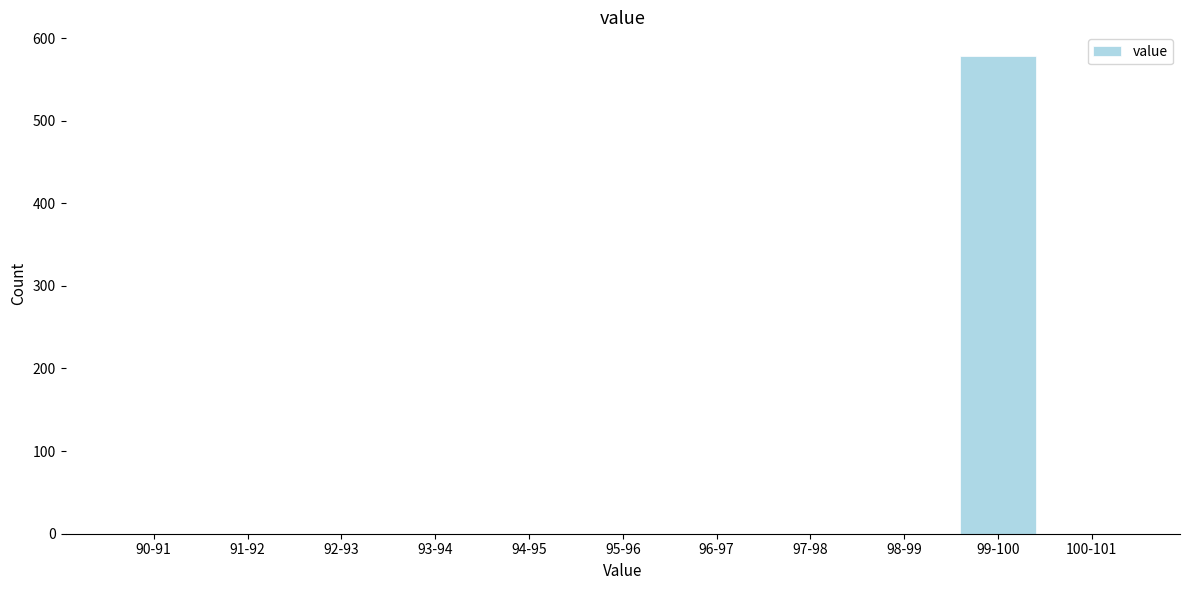

Reading right to left, what are all the values shown in this chart?

100-101=0	99-100=578	98-99=0	97-98=0	96-97=0	95-96=0	94-95=0	93-94=0	92-93=0	91-92=0	90-91=0